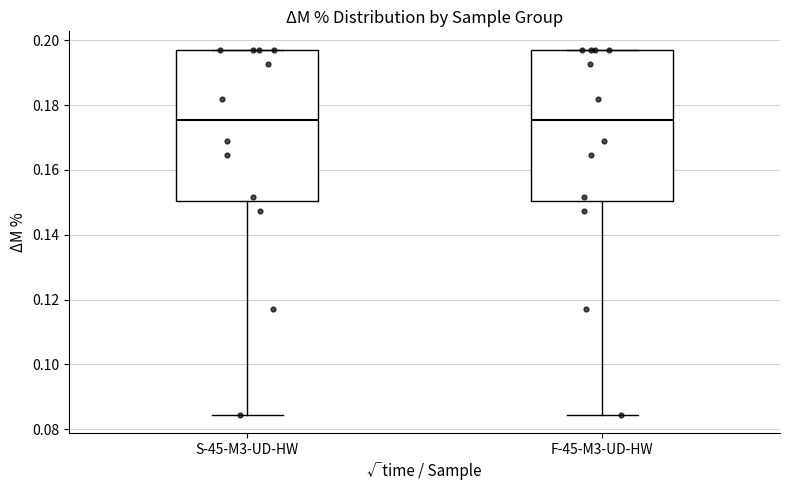

Reading left to right, read every box against the y-axis: the position of its median line, the range the box covers, and the ends of its whiskers. The values are not printed on the chart, so give them approximately, as read against the axis.

S-45-M3-UD-HW: median 0.176, box 0.150 to 0.198, whiskers 0.084 to 0.198
F-45-M3-UD-HW: median 0.176, box 0.150 to 0.198, whiskers 0.084 to 0.198